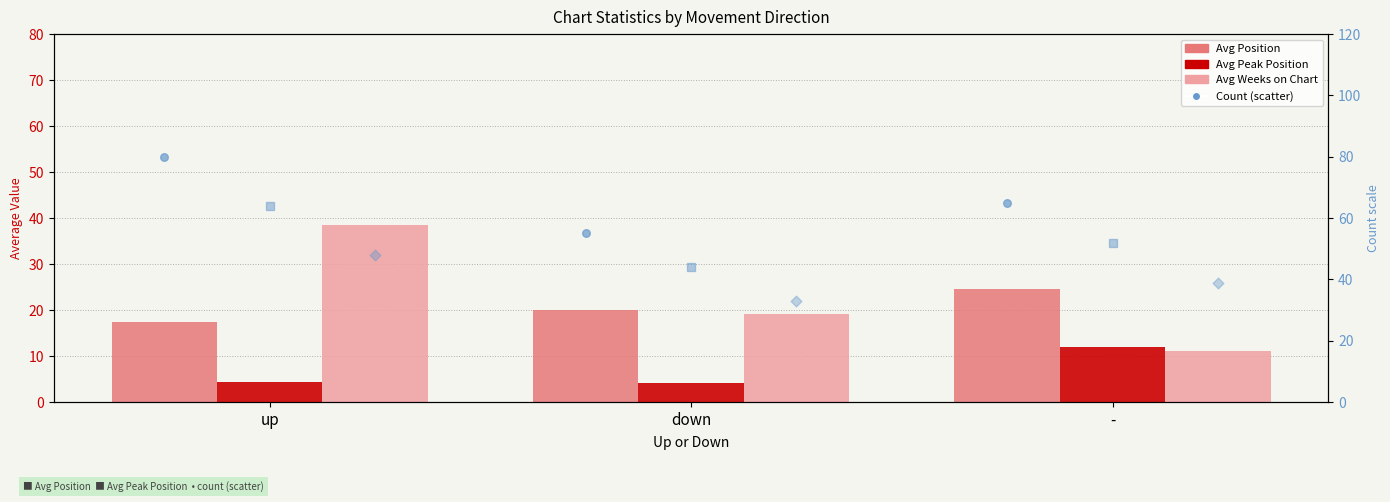

Which series has the largest total across all categories?

count×5 (scatter)